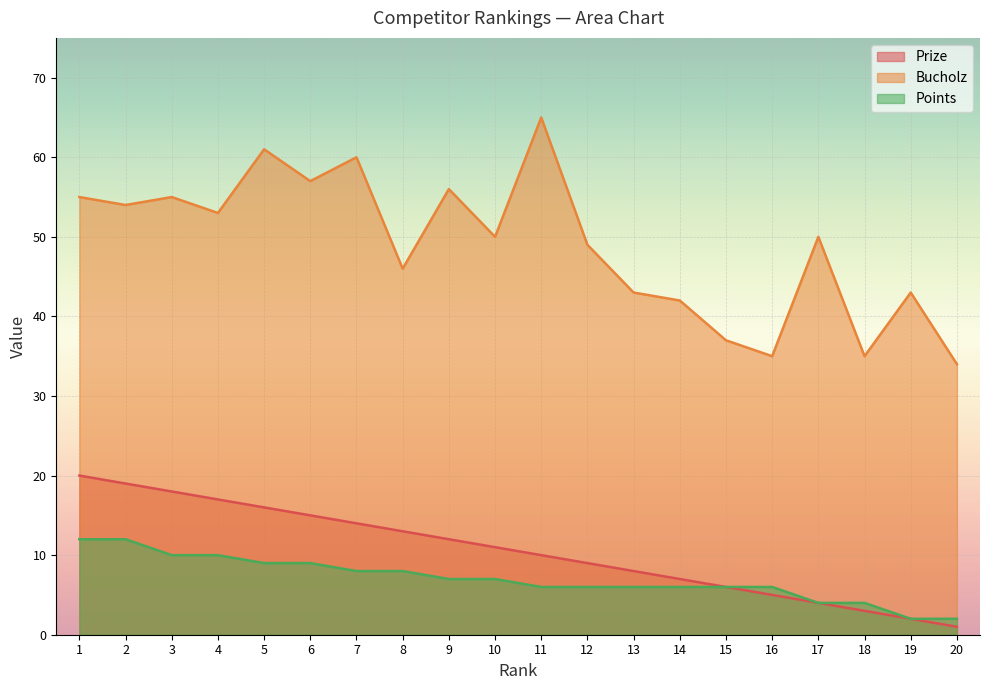

List the labels in order of Prize value, smallest first.

20, 19, 18, 17, 16, 15, 14, 13, 12, 11, 10, 9, 8, 7, 6, 5, 4, 3, 2, 1